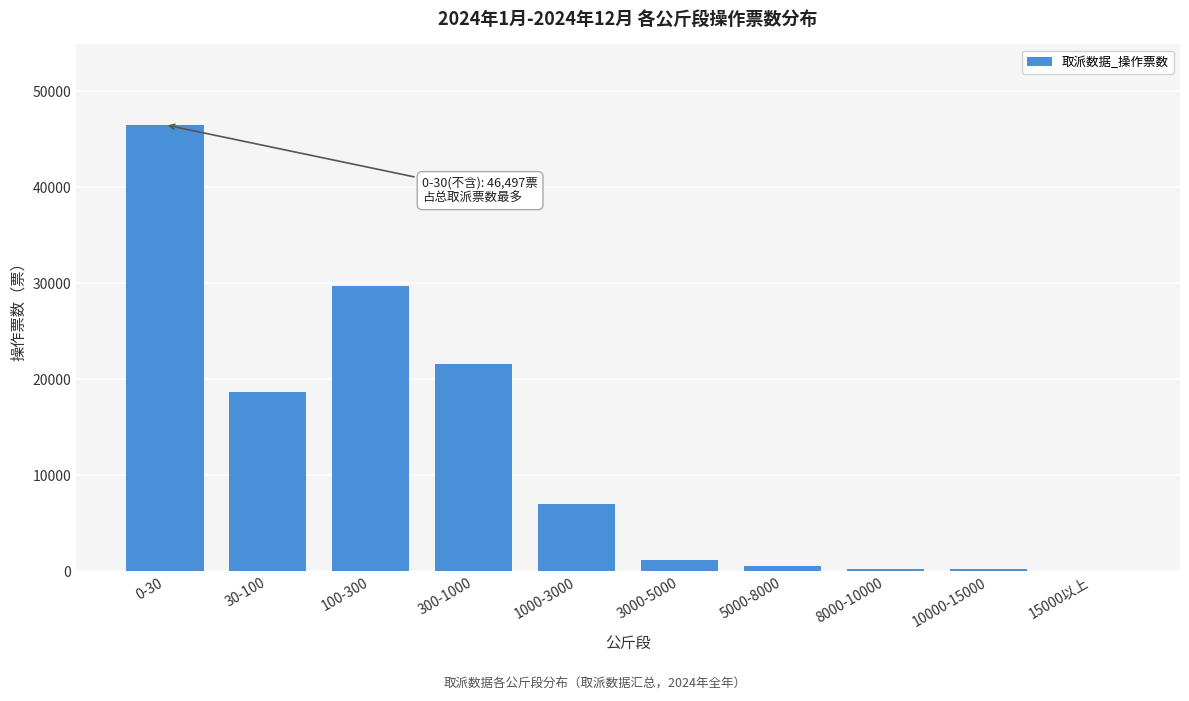

What is the change in value from 100-300 to 1000-3000?

-22688